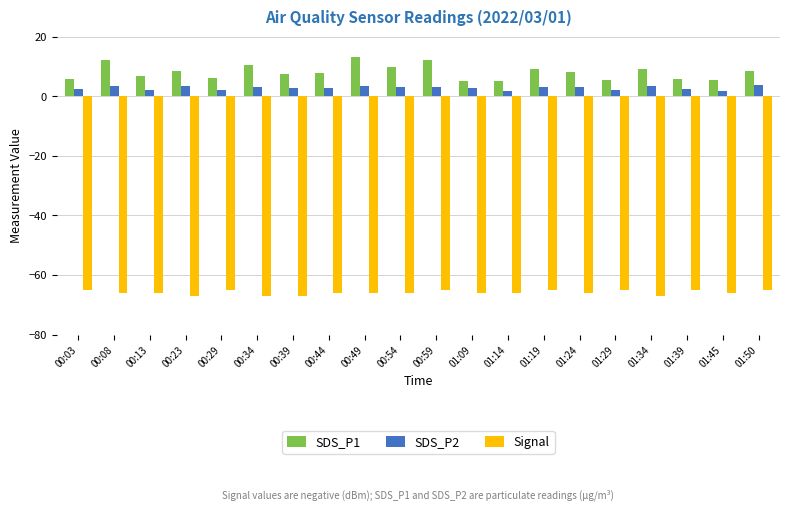

What is the difference between the highest and lowest values at 01:39?

70.6